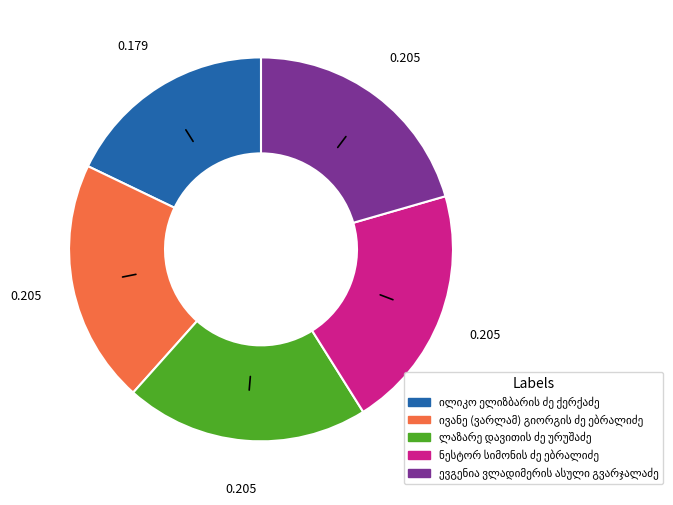

Does any single category account for the majority?

No